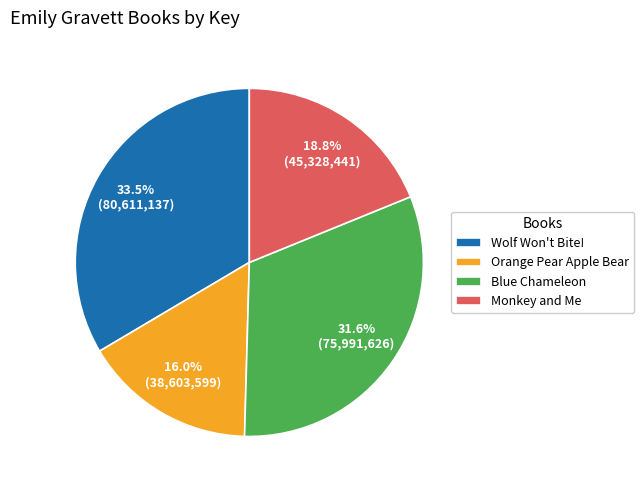

To the nearest percent, what is the difference between the Wolf Won't Bite! and Blue Chameleon slice percentages?

2%